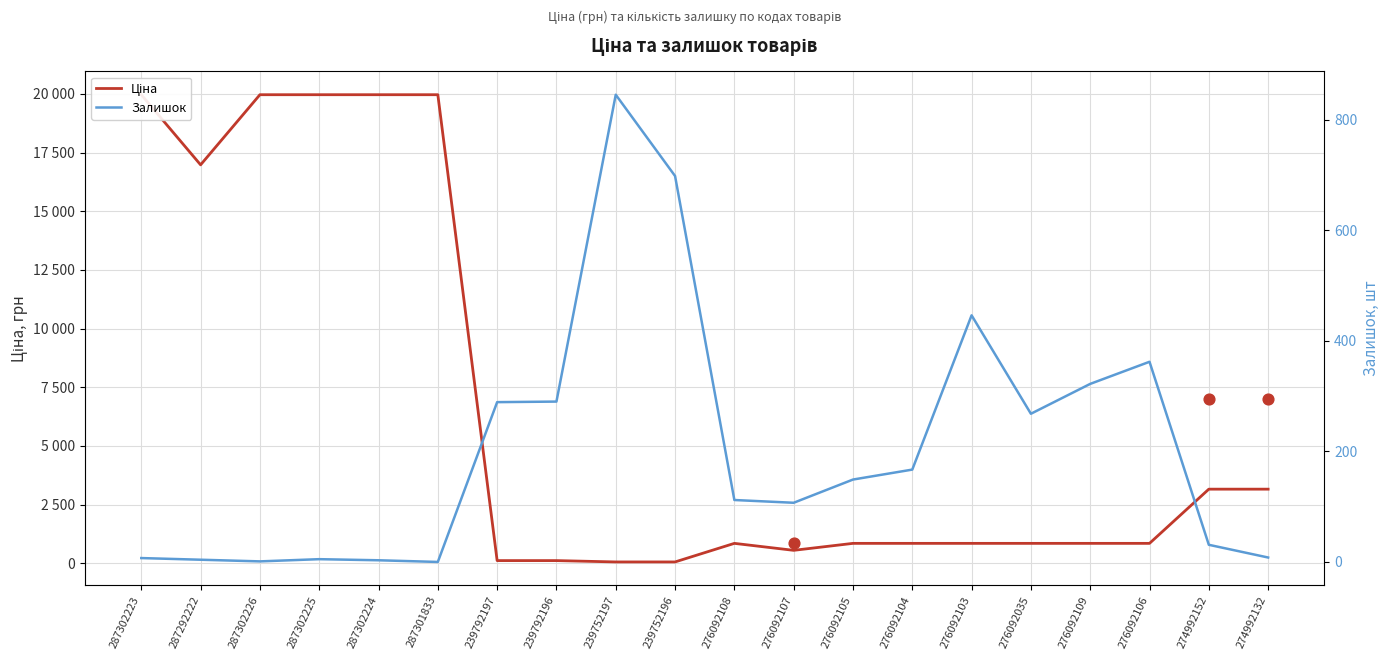

Is the value of Залишок at 276092105 greater than the value of Ціна at 274992152?

No